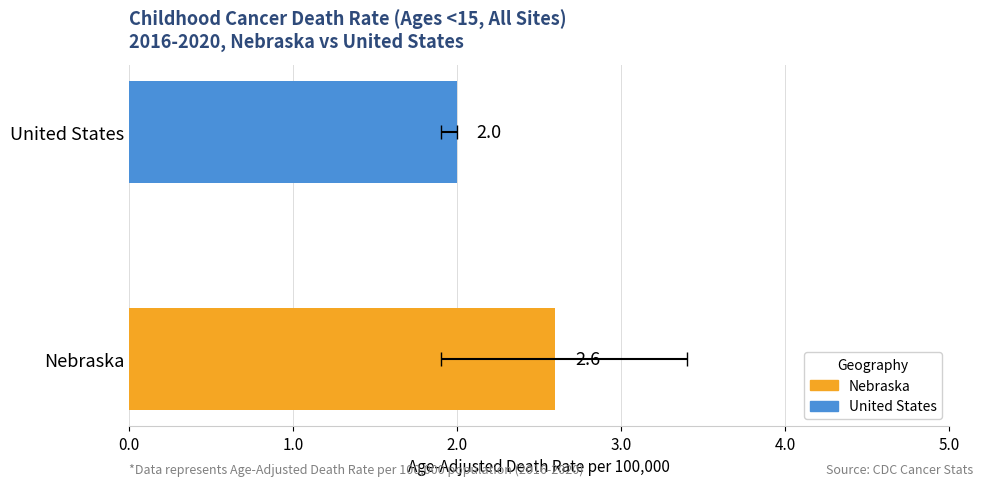

What is the smallest value displayed?

2.0